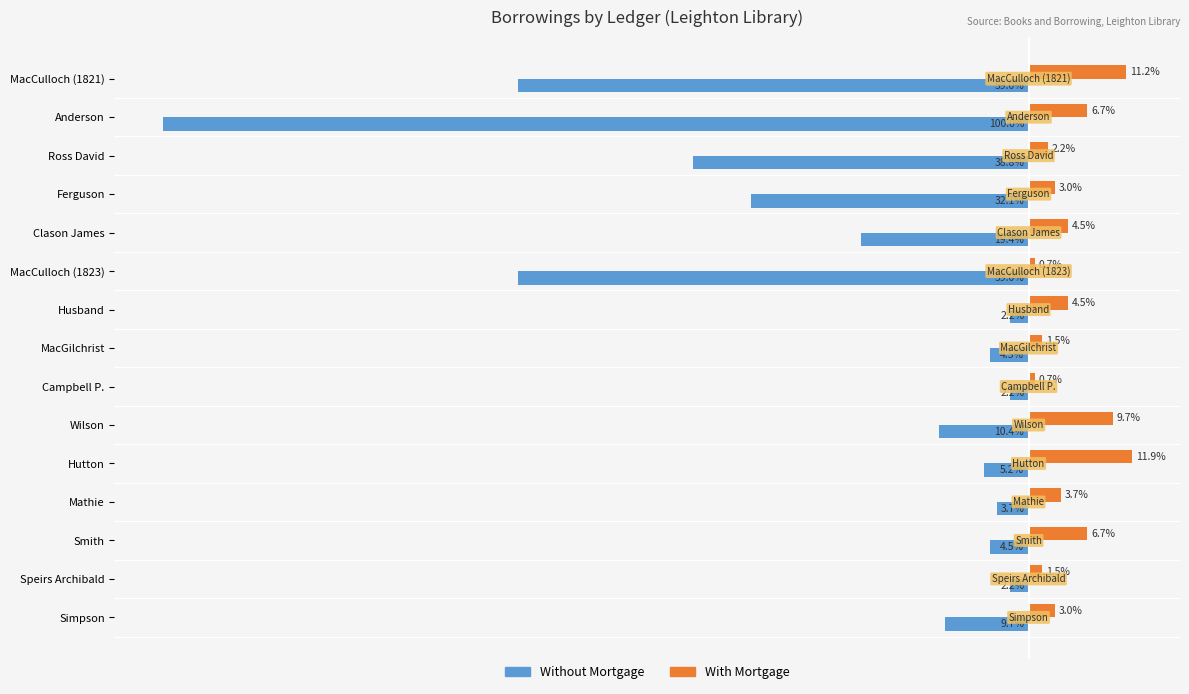

What are all the series names shown in the legend?

Without Mortgage, With Mortgage